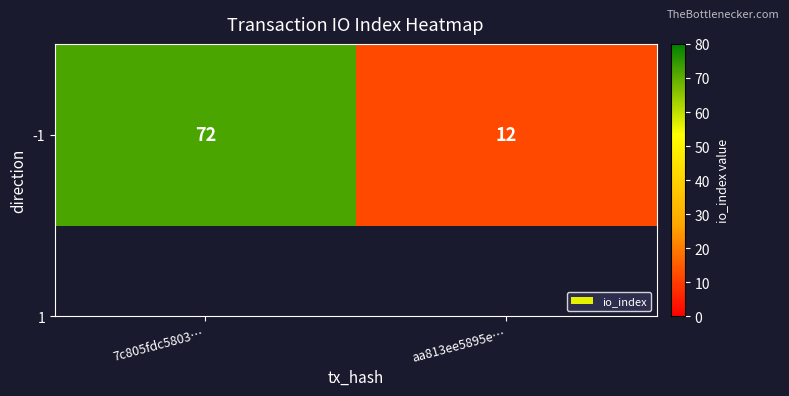

What is the difference between the maximum and minimum values?

60